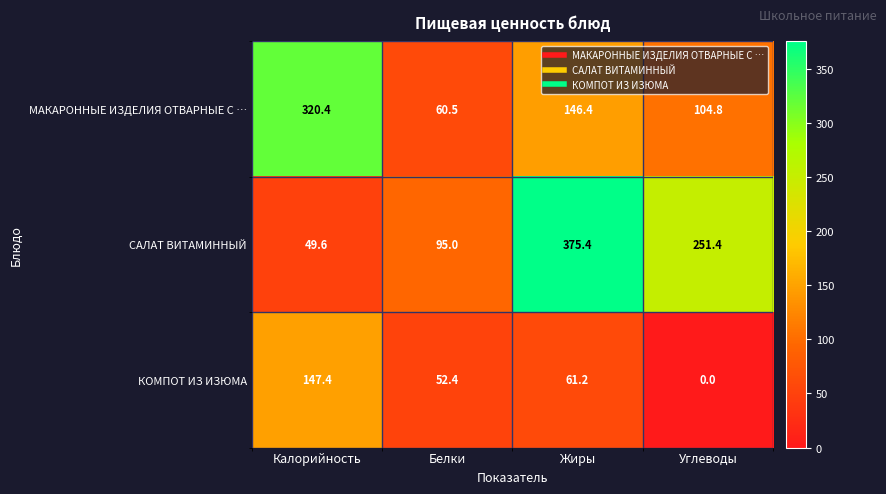

Count the number of data series in this chart.

3